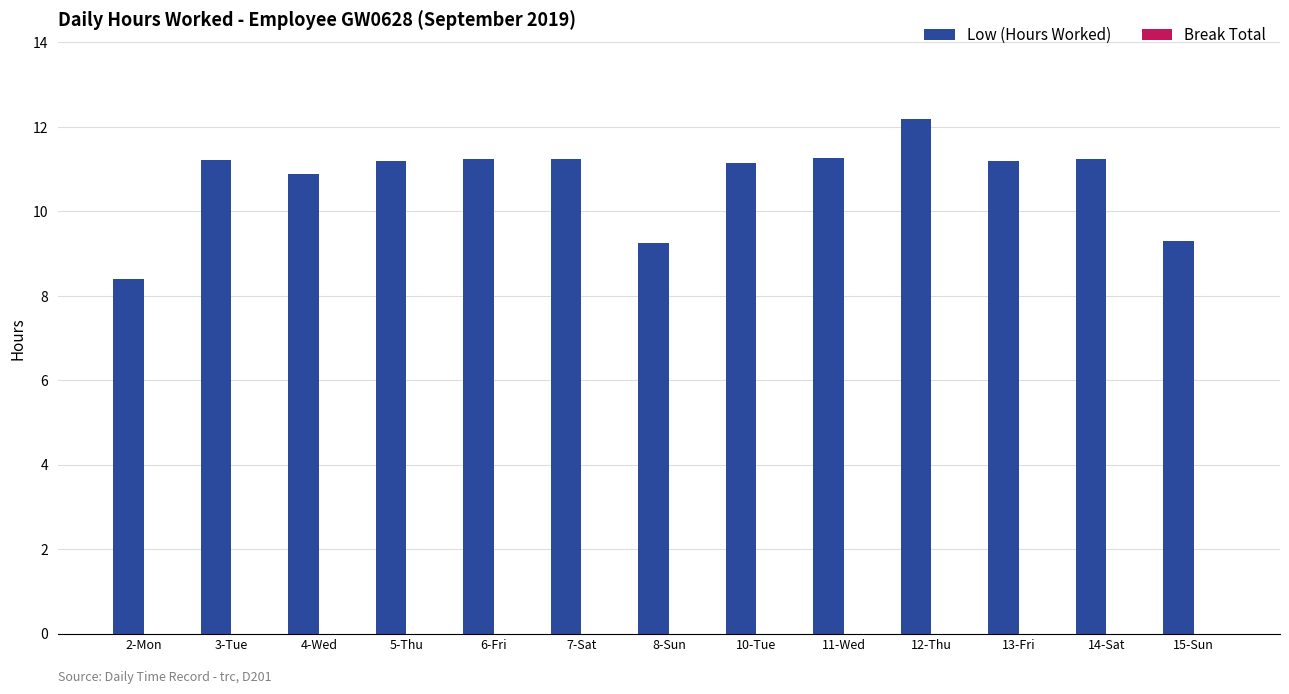

True or false: the data shows 9.3 at 15-Sun.

True